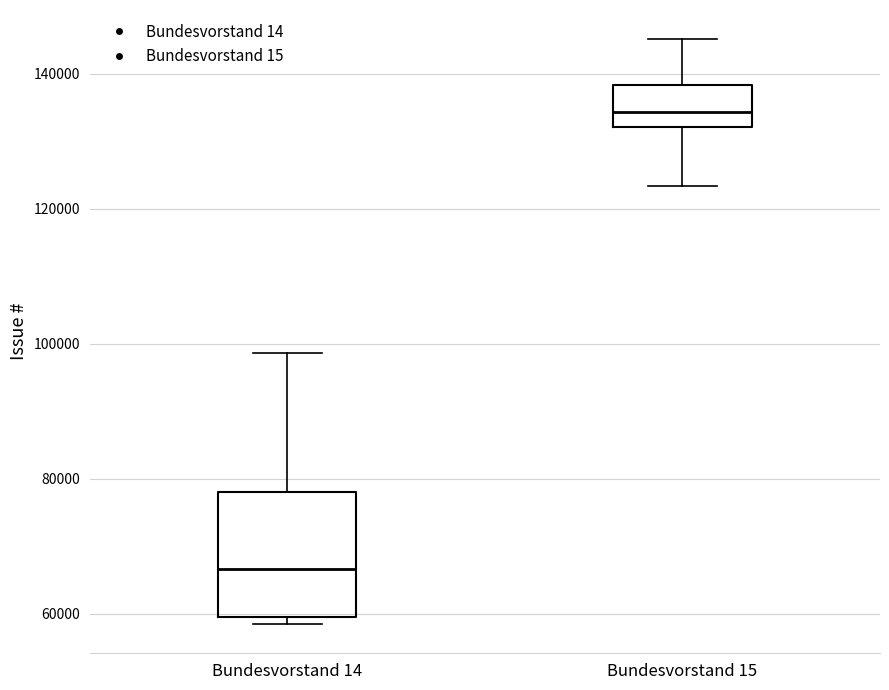

Where does the upper whisker of the box for Bundesvorstand 15 end on the y-axis? The values are not printed on the chart, so give them approximately, as read against the axis.

146000